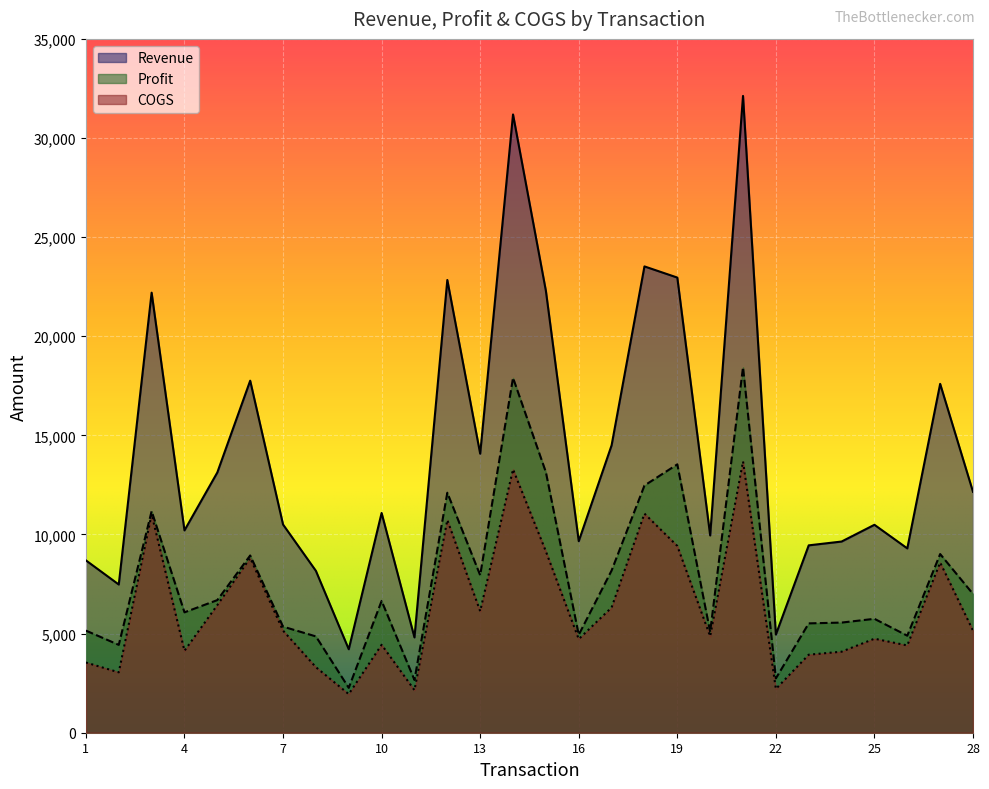

What are all the series names shown in the legend?

Revenue, Profit, COGS